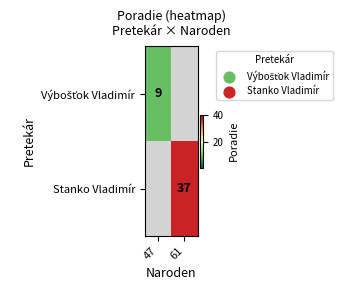

True or false: Stanko Vladimír has a value of 21 at 61.

False